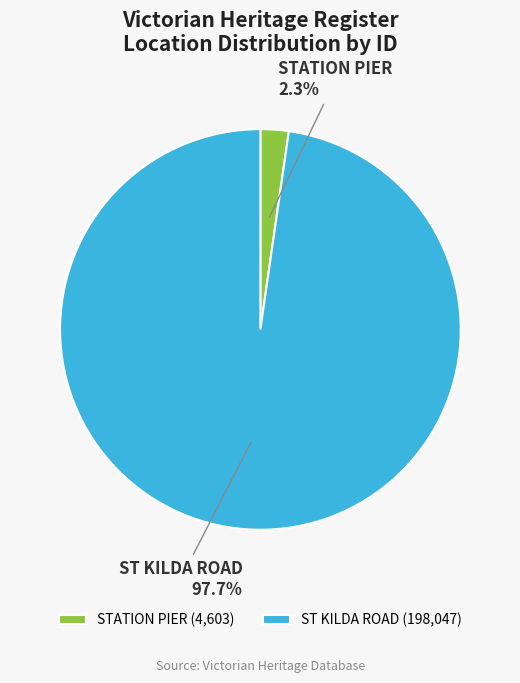

What is the largest slice in the pie chart?

ST KILDA ROAD